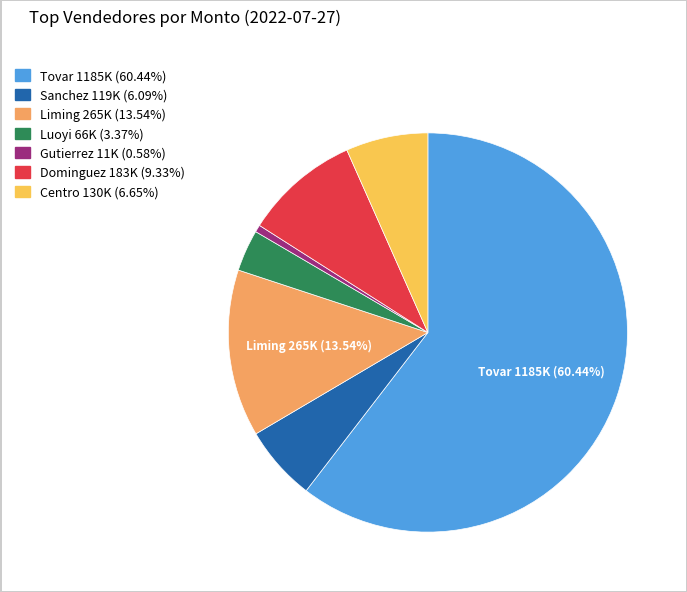

Is there a majority slice in this chart?

Yes